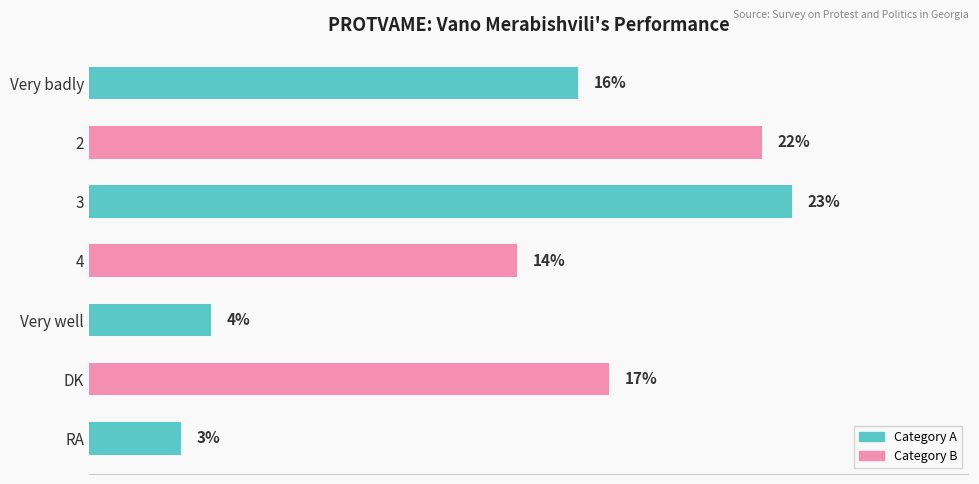

Are the bars grouped side by side (vs. stacked)?

No